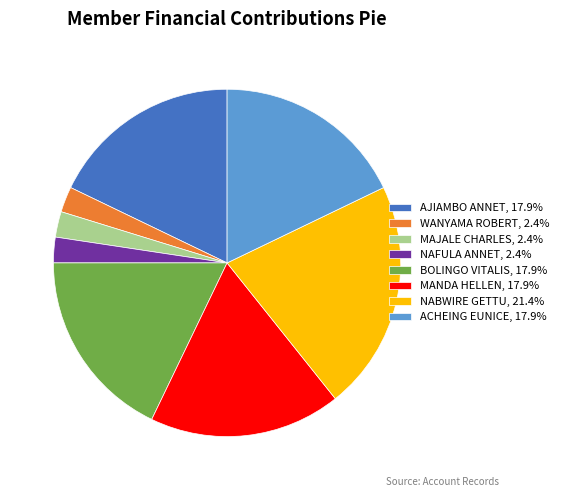

Is there a majority slice in this chart?

No